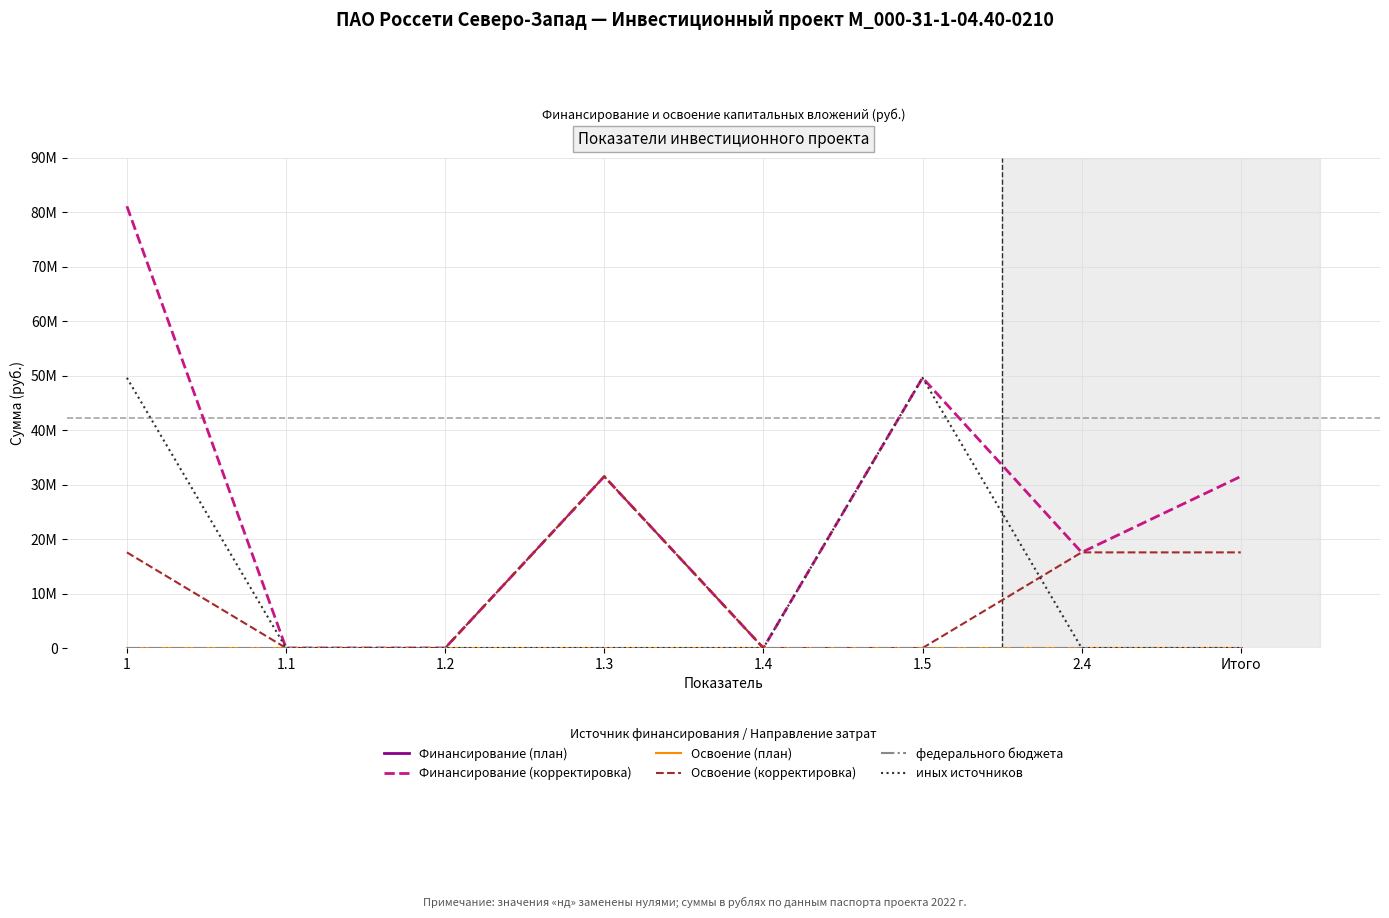

Is this an area chart (filled region under the line)?

No